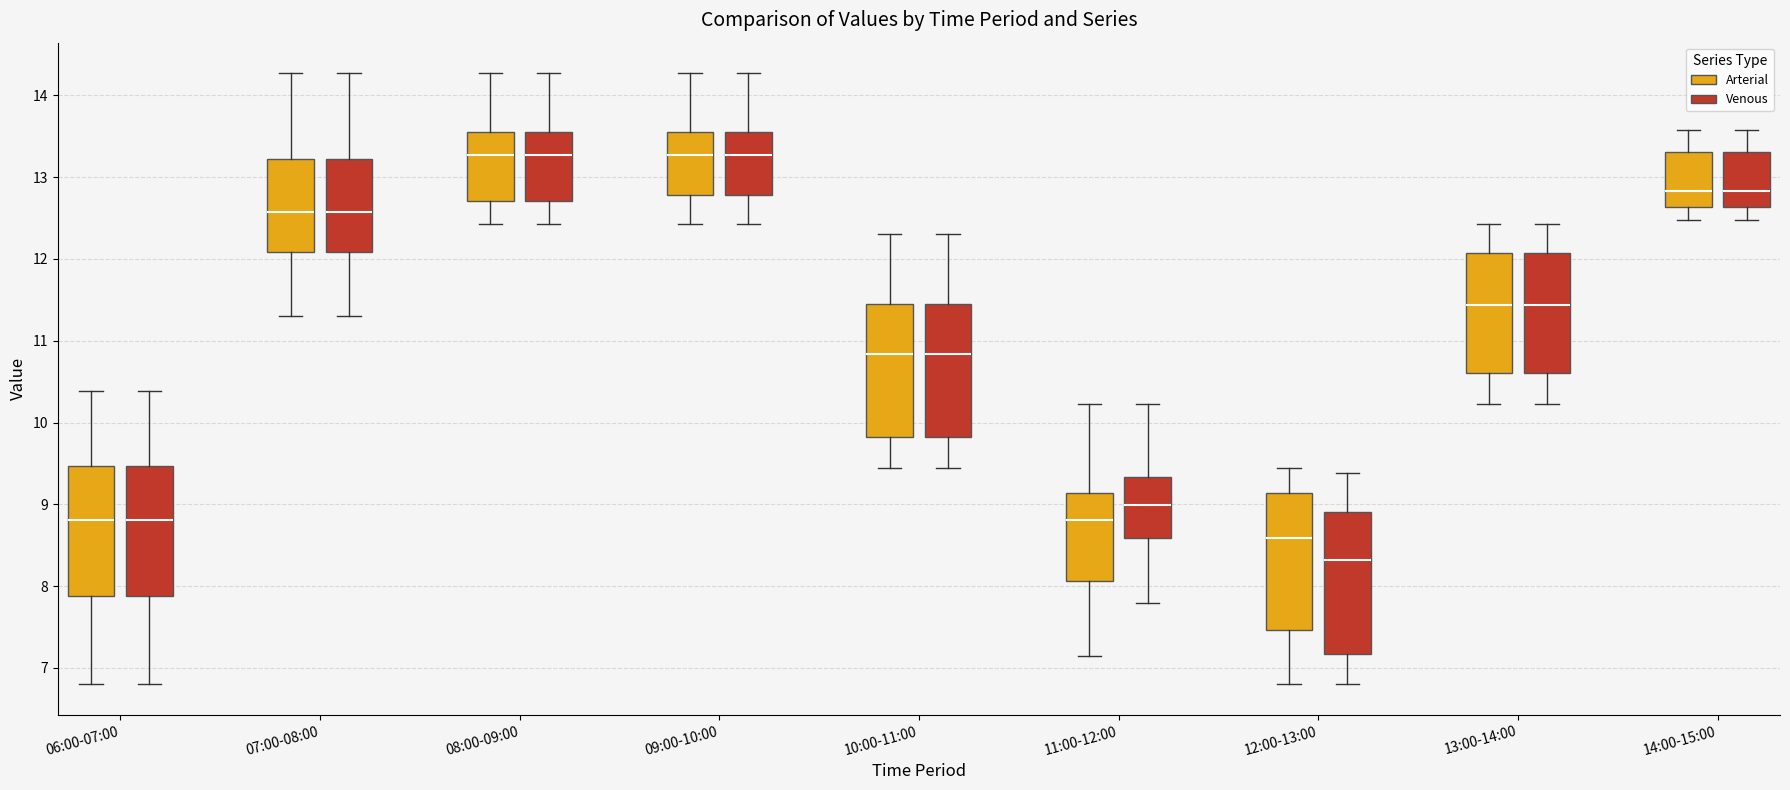

Which box has the lowest median line?

12:00-13:00 (Venous)